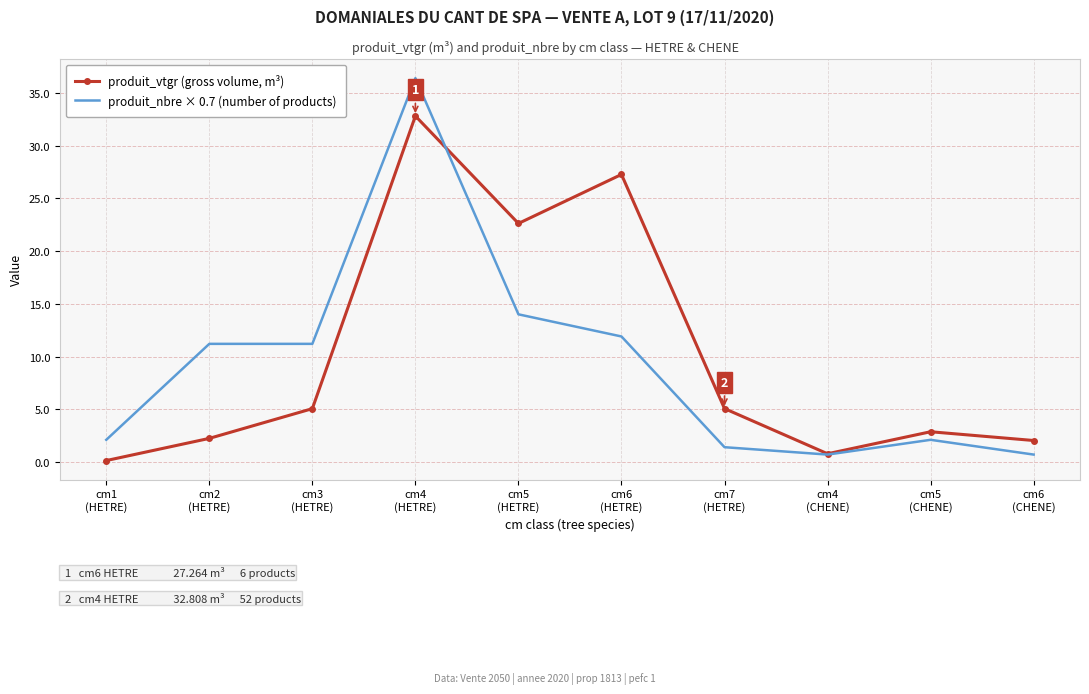

What is the total value across all series at cm6
(HETRE)?

39.2